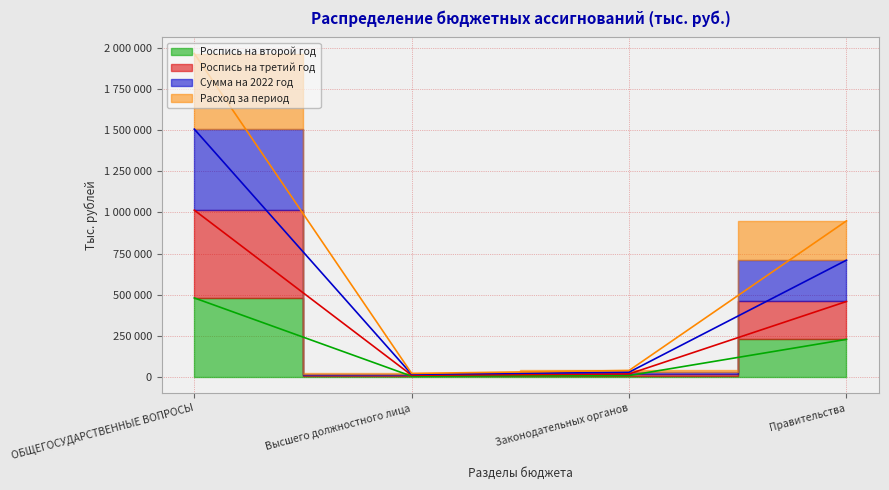

Where does the Расход за период series first go above 710474?

ОБЩЕГОСУДАРСТВЕННЫЕ ВОПРОСЫ